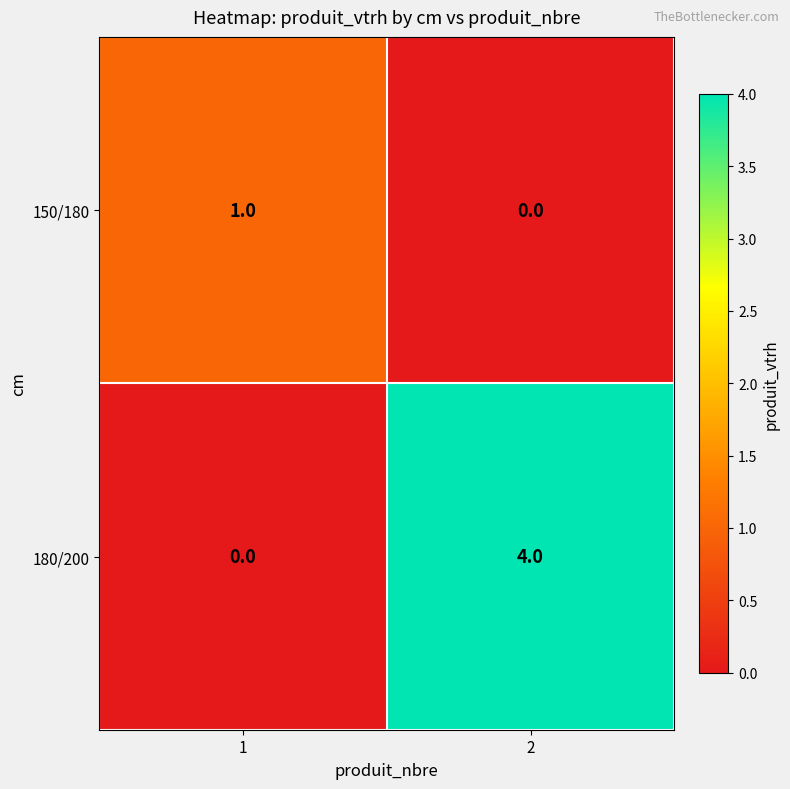

True or false: 180/200 has a value of 4 at 2.

True